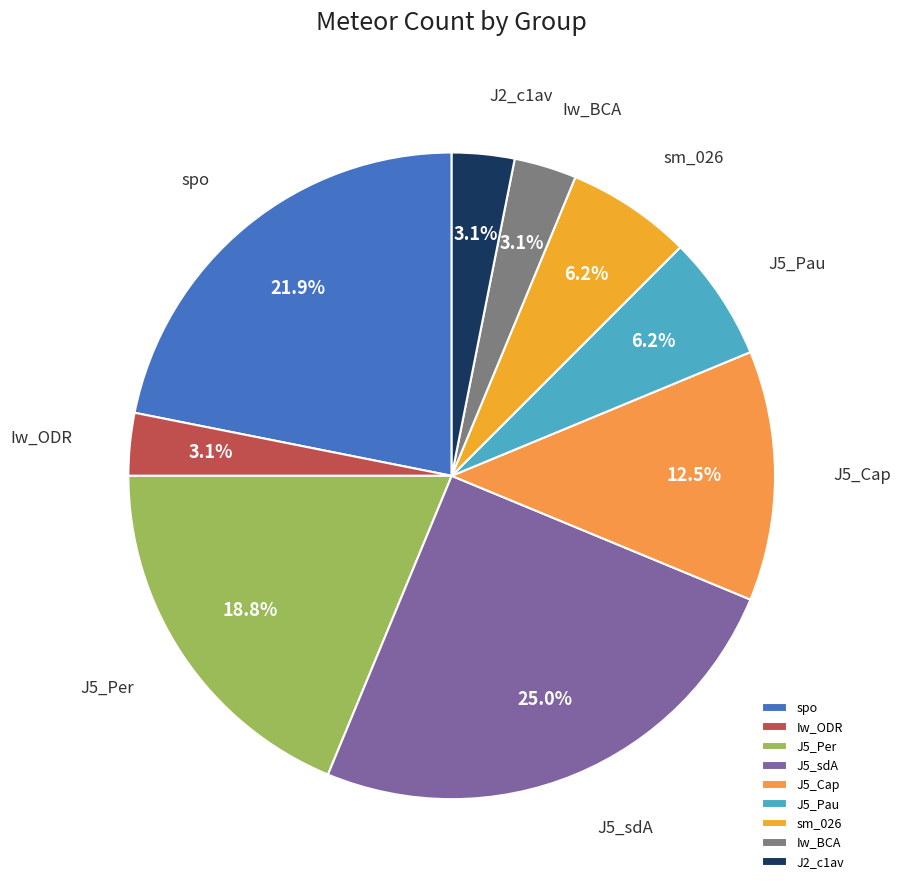

Which category has the biggest portion of the pie?

J5_sdA